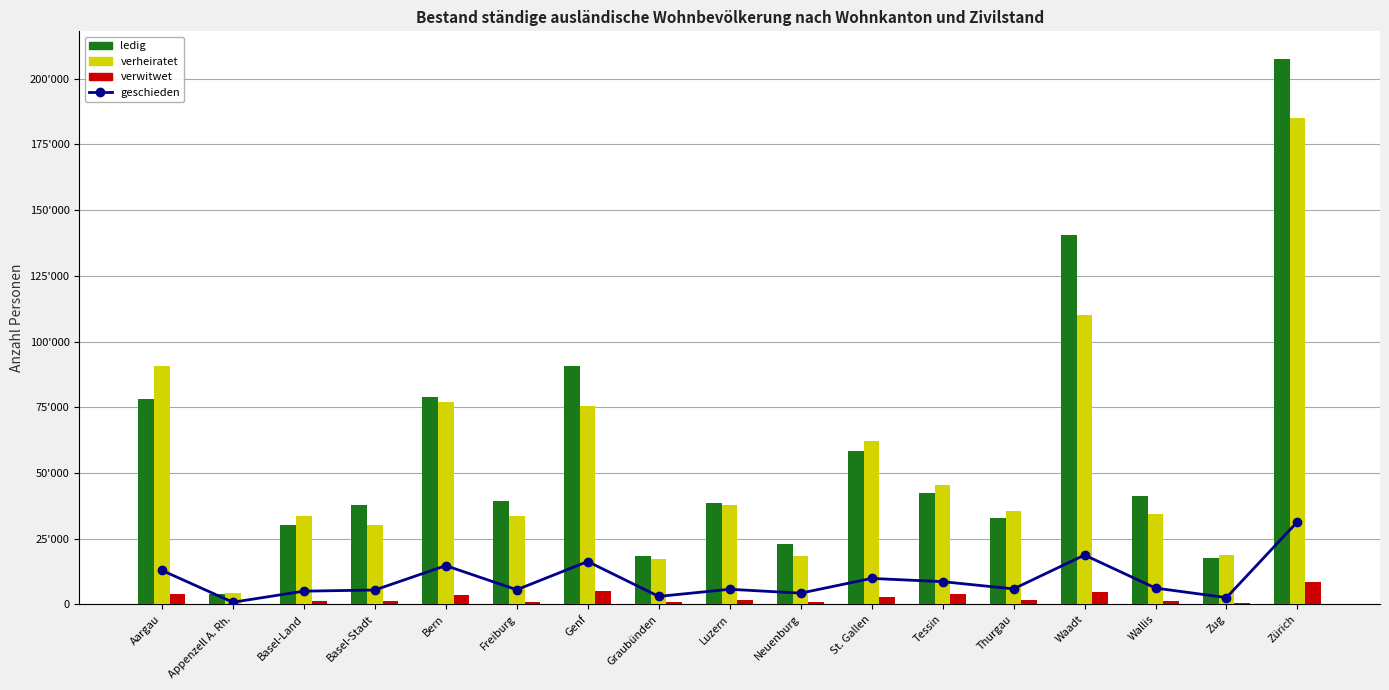

Reading left to right, what are all the values shown in this chart?

geschieden: 12969	827	5044	5477	14756	5588	16327	3050	5764	4292	9896	8663	5908	18787	6220	2594	31445
ledig: 78190	3840	30190	37716	78944	39485	90838	18260	38733	22905	58432	42204	33065	140650	41428	17476	207609
verheiratet: 90851	4169	33628	30282	77158	33472	75588	17197	37793	18404	62035	45392	35585	110018	34263	18764	184906
verwitwet: 3966	178	1433	1260	3607	1040	5106	735	1579	980	2844	4090	1634	4805	1449	655	8400